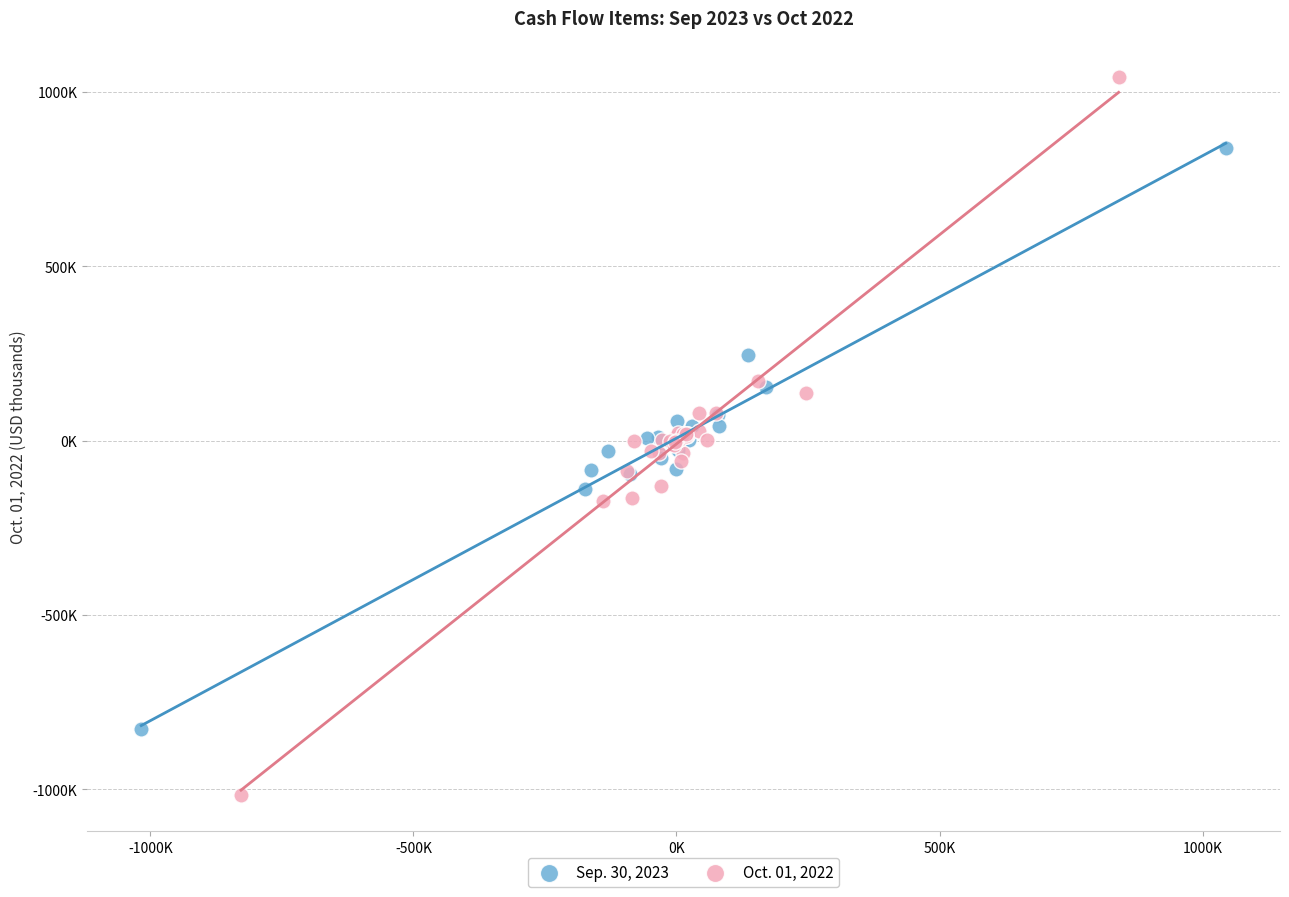

Which series has the widest spread of Y values?

Oct. 01, 2022